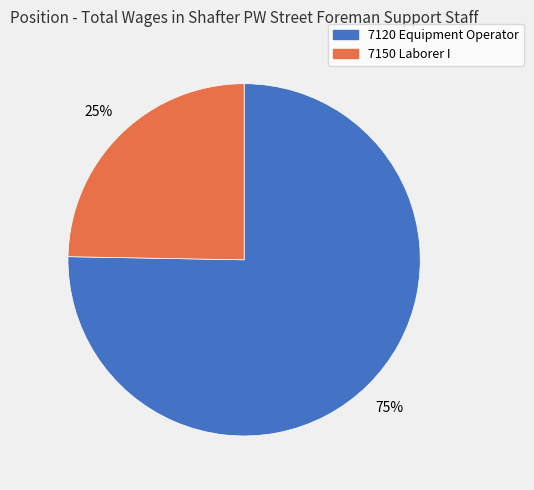

What is the smallest slice in the pie chart?

7150 Laborer I